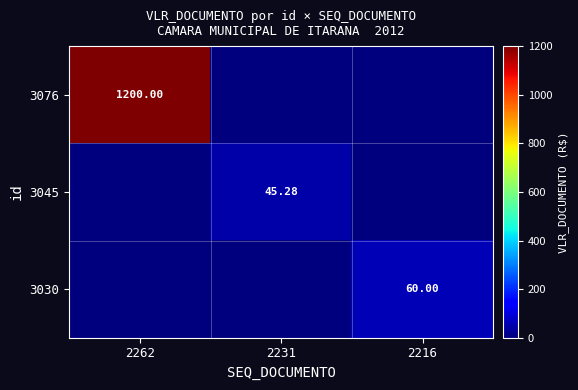

Is the value of 3030 at 2216 greater than the value of 3045 at 2231?

Yes